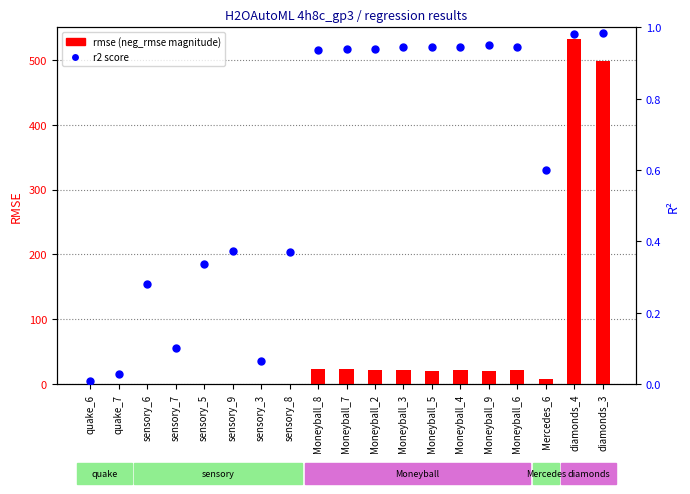

What are all the series names shown in the legend?

rmse (neg_rmse magnitude), r2 score